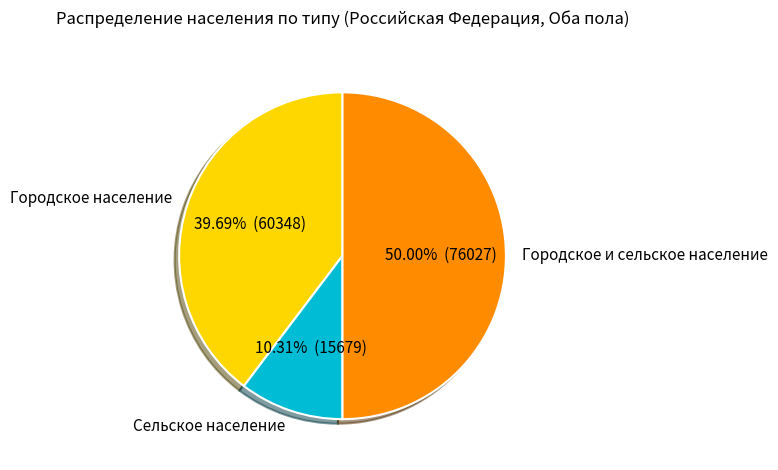

To the nearest percent, what is the difference between the largest and smallest slice percentages?

40%